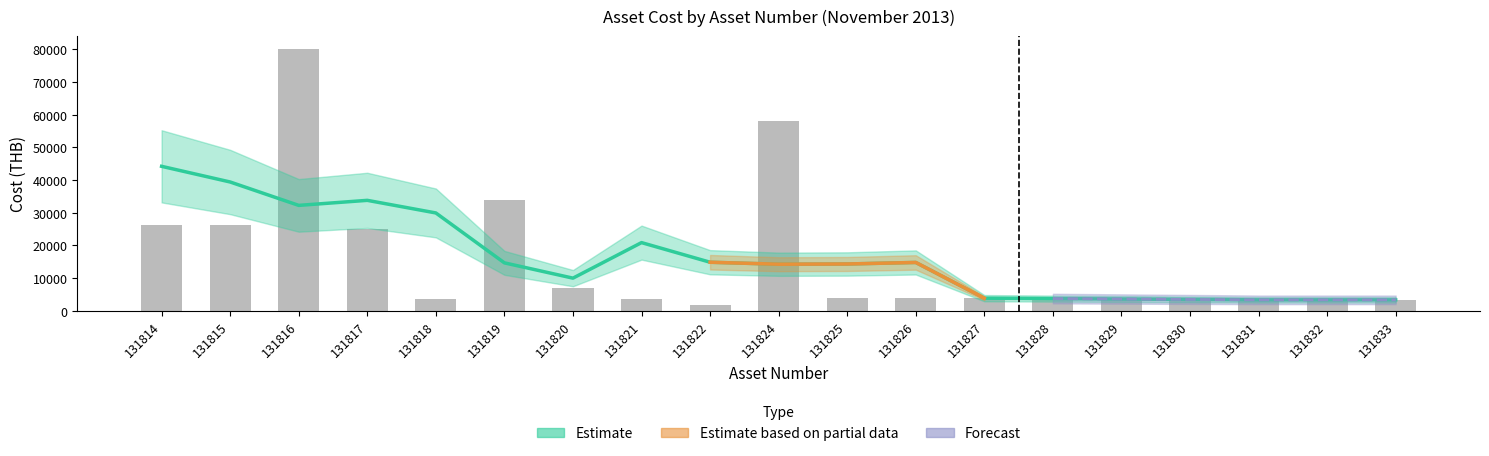

Reading left to right, transcribe all the data shown in this chart.

131814=26290	131815=26290	131816=80000	131817=25000	131818=3600	131819=34000	131820=7000	131821=3600	131822=1600	131824=57994	131825=3959	131826=3959	131827=3959	131828=3959	131829=3317	131830=3317	131831=3317	131832=3317	131833=3317